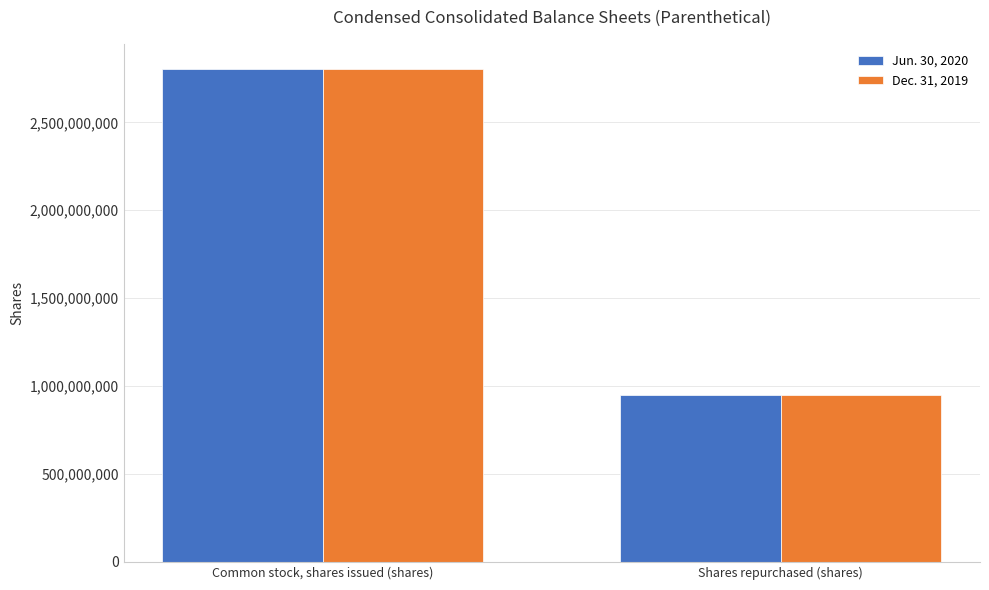

Reading left to right, transcribe all the data shown in this chart.

Jun. 30, 2020: Common stock, shares issued (shares)=2805961317	Shares repurchased (shares)=947573795
Dec. 31, 2019: Common stock, shares issued (shares)=2805961317	Shares repurchased (shares)=947979763